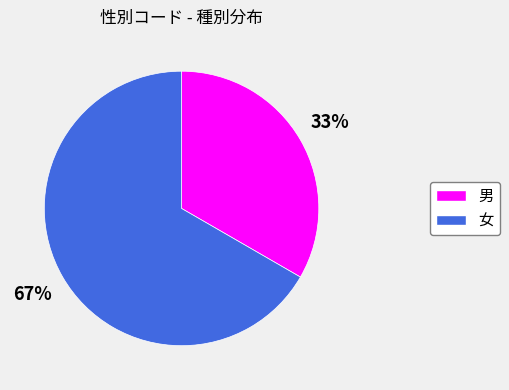

The 女 slice represents 78% of the pie. True or false?

False